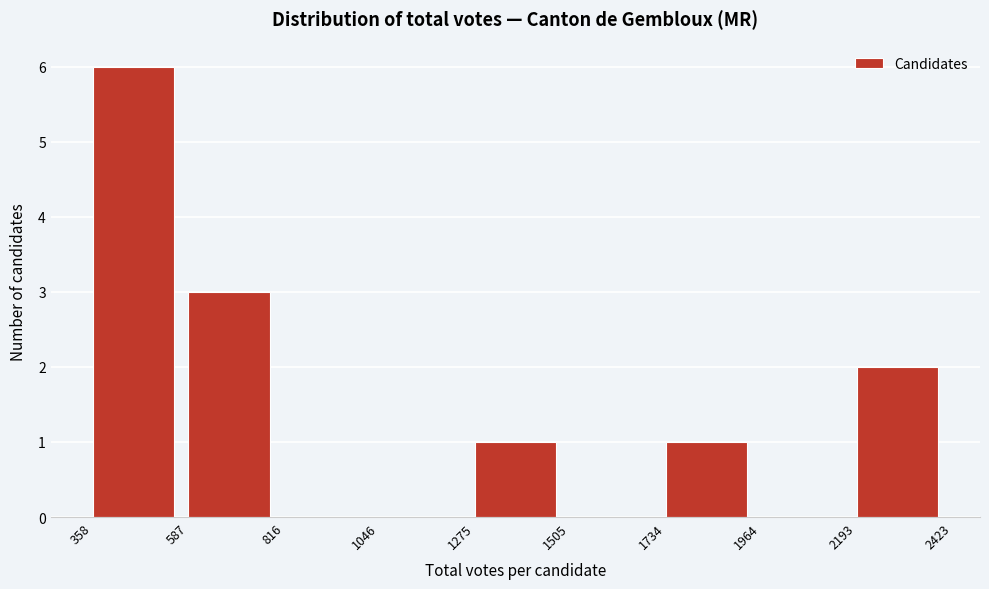

Reading left to right, list every bar in this chart as the range it spans on the x-axis followed by its height. The values are not printed on the chart, so give them approximately, as read against the axis.

358 to 587: 6
587 to 816: 3
816 to 1046: 0
1046 to 1275: 0
1275 to 1505: 1
1505 to 1734: 0
1734 to 1964: 1
1964 to 2193: 0
2193 to 2423: 2